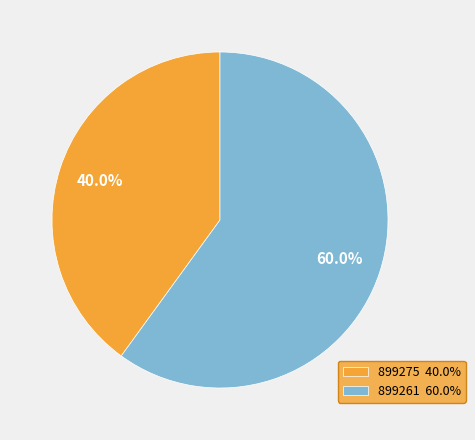

What portion of the pie excludes 899261?

40.0%